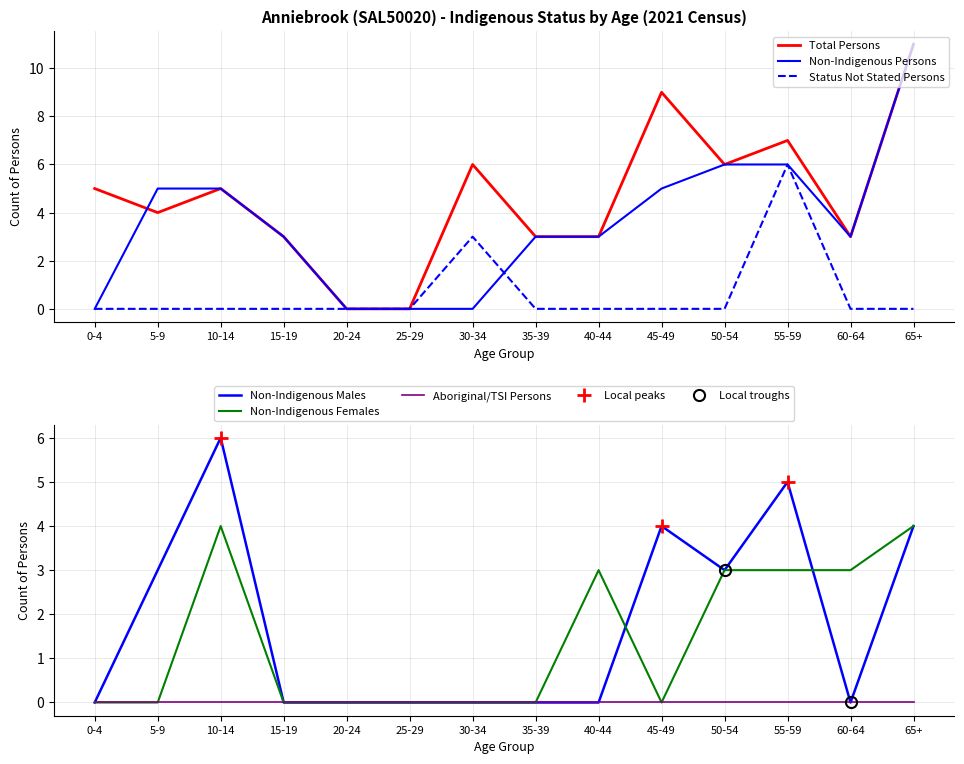

Between 5-9 and 15-19, which is larger?

5-9